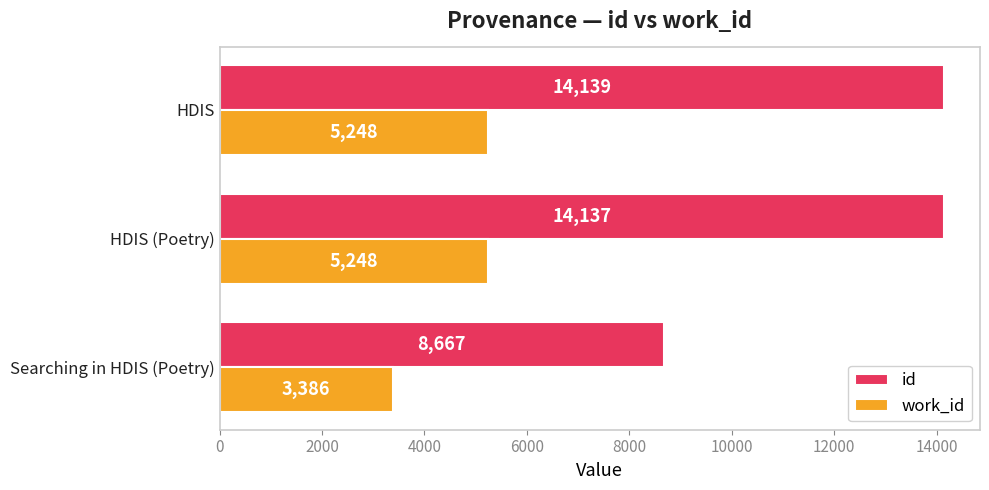

At which category is the sum across all series the highest?

HDIS